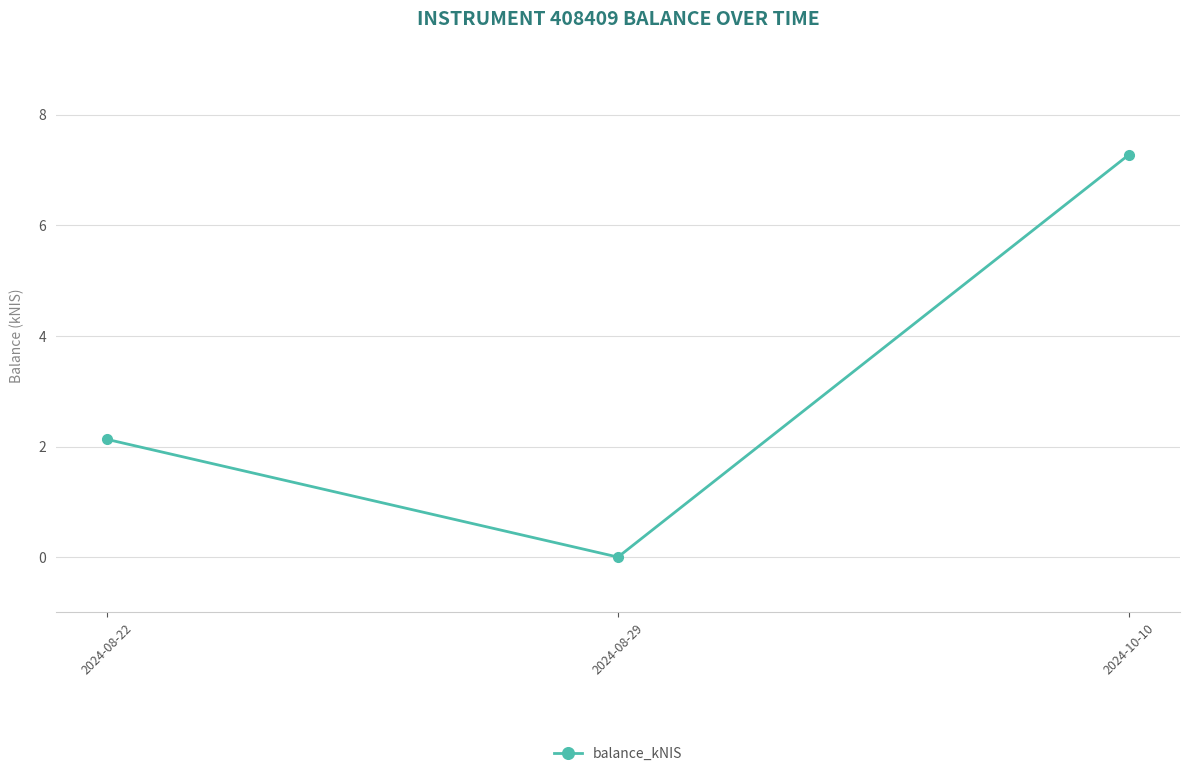

What is the sum of all values?

9.4